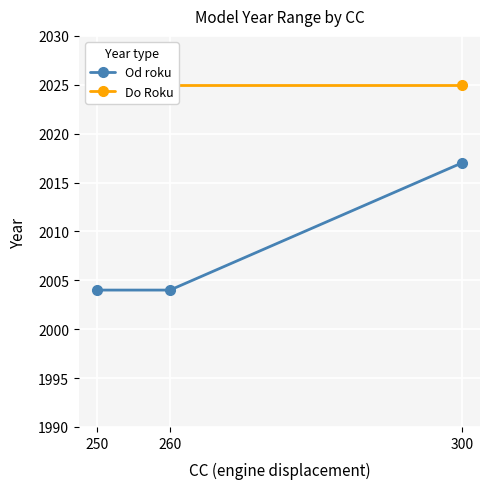

List the series in order of their peak value, highest first.

Do Roku, Od roku